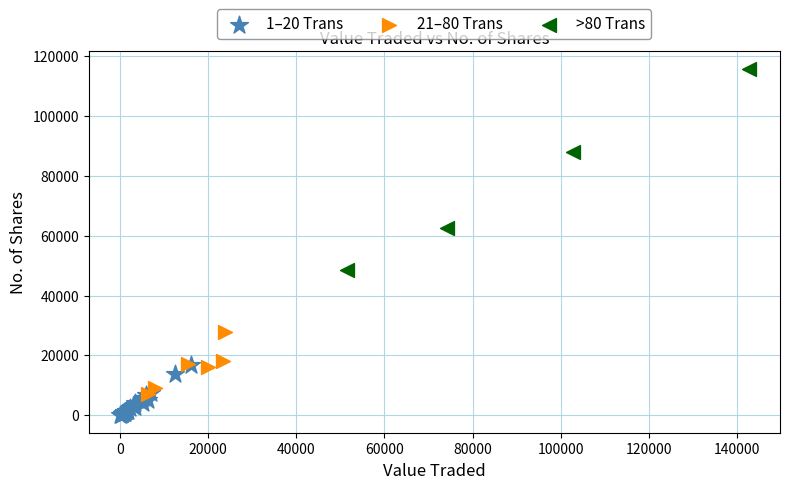

Which series has the widest spread of Y values?

>80 Trans